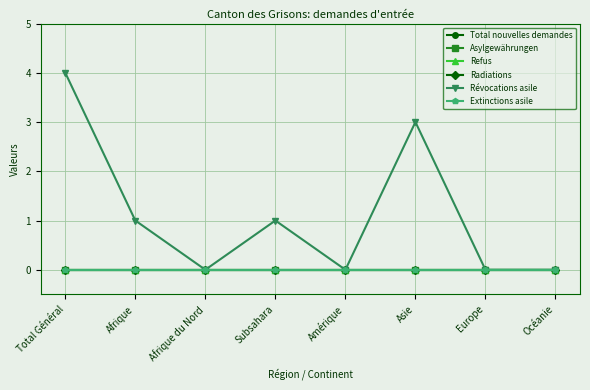

Which series changed the most between Subsahara and Océanie?

Révocations asile